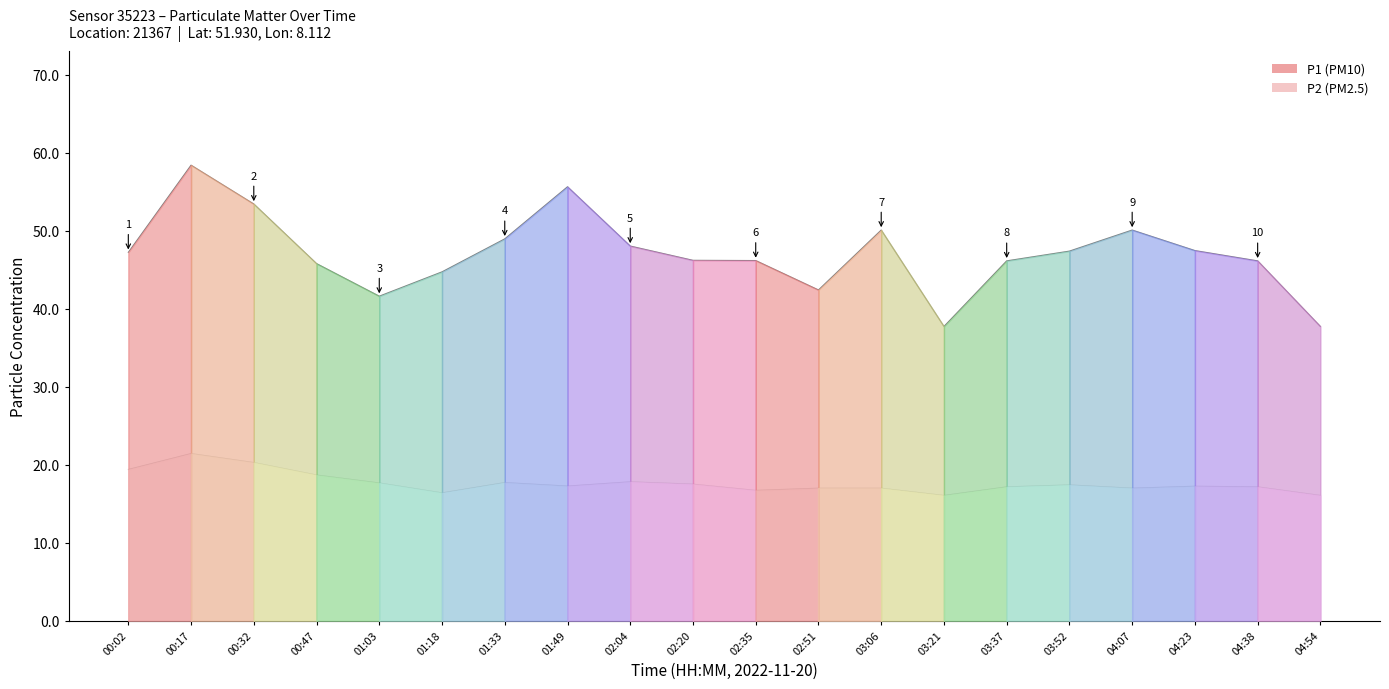

How many interior local valleys does the P1 series have?

3